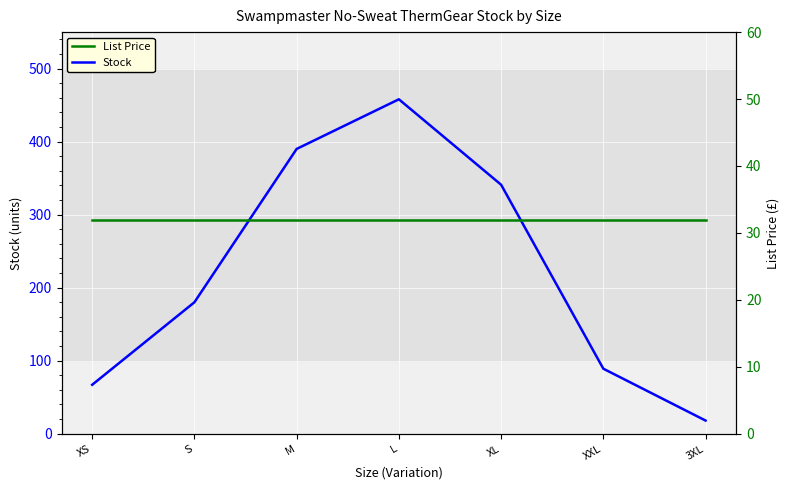

Between M and 3XL, which series saw the biggest shift?

Stock